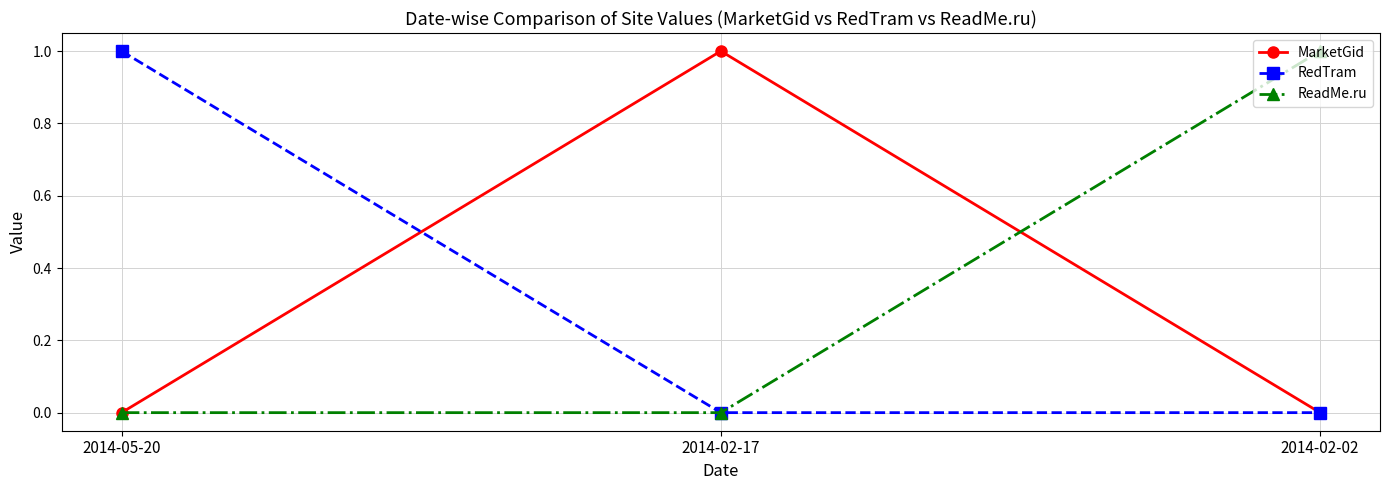

The MarketGid series shows 0 at 2014-05-20. True or false?

True